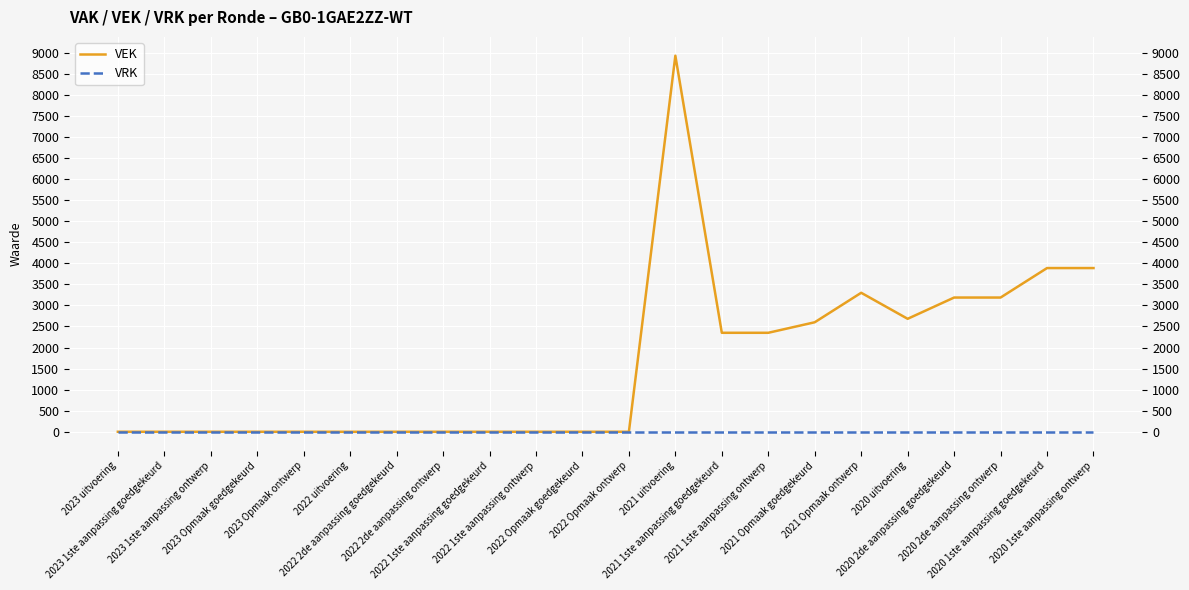

How many values in VEK are below zero?

1